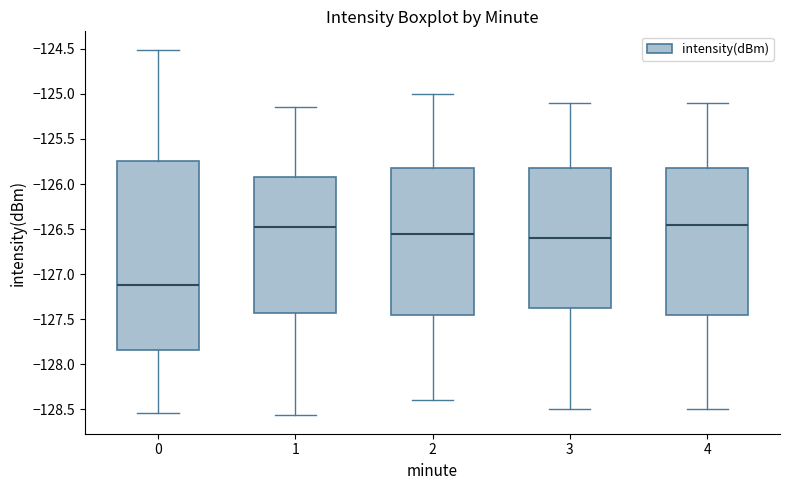

Reading left to right, transcribe this box plot: for each box, give where its median line is, the range the box spans, and where its two whiskers end, as read against the y-axis. The values are not printed on the chart, so give them approximately, as read against the axis.

0: median -127.10, box -127.85 to -125.75, whiskers -128.55 to -124.50
1: median -126.45, box -127.45 to -125.90, whiskers -128.55 to -125.15
2: median -126.55, box -127.45 to -125.80, whiskers -128.40 to -125.00
3: median -126.60, box -127.35 to -125.80, whiskers -128.50 to -125.10
4: median -126.45, box -127.45 to -125.80, whiskers -128.50 to -125.10